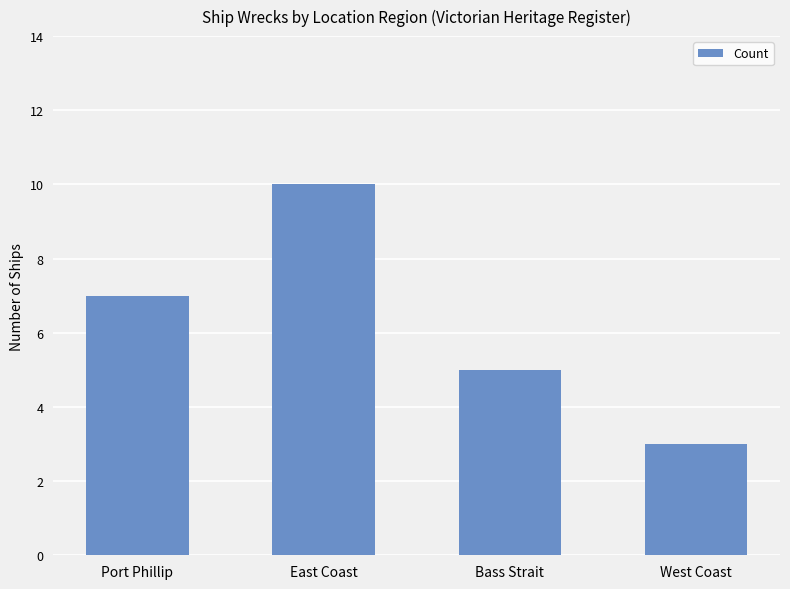

What position from the right is East Coast?

3